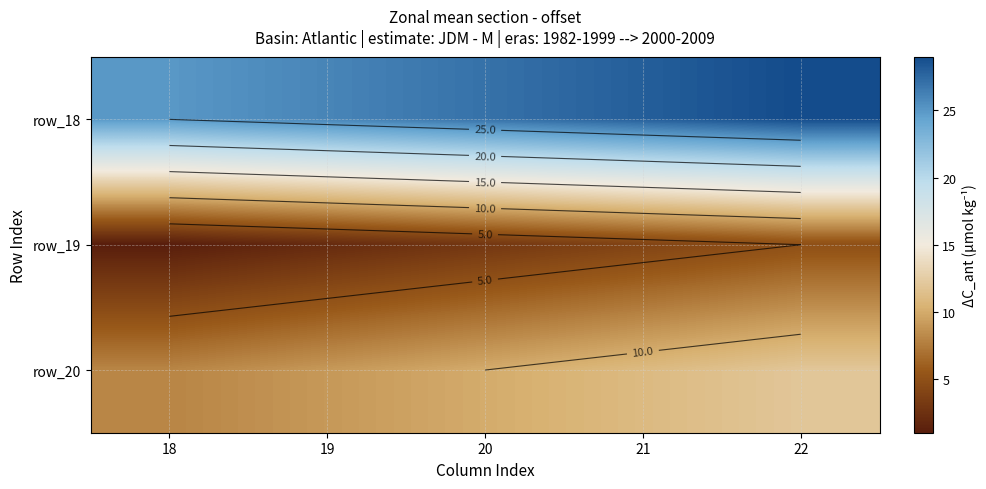

What is the spread (max minus min) of values at 21?

24